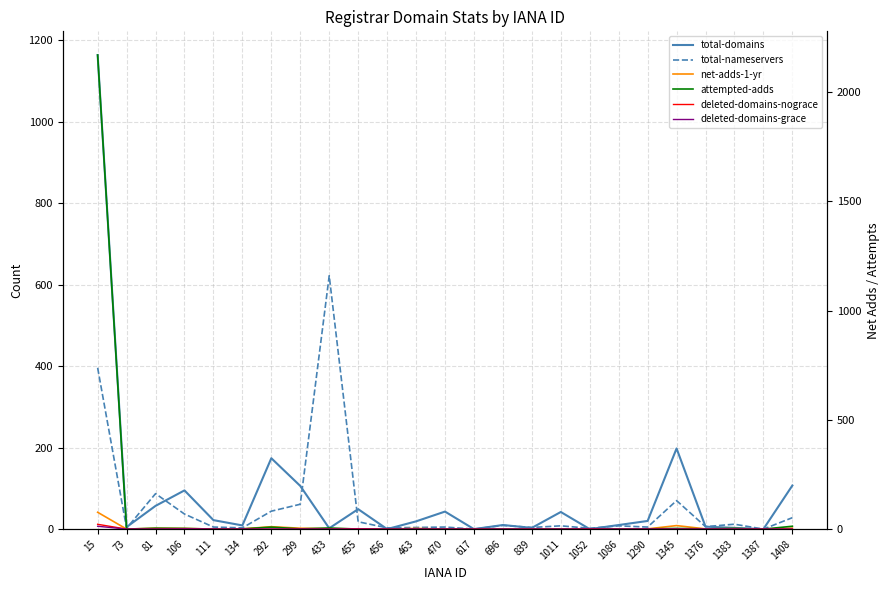

How many positive values does the deleted-domains-nograce series have?

4